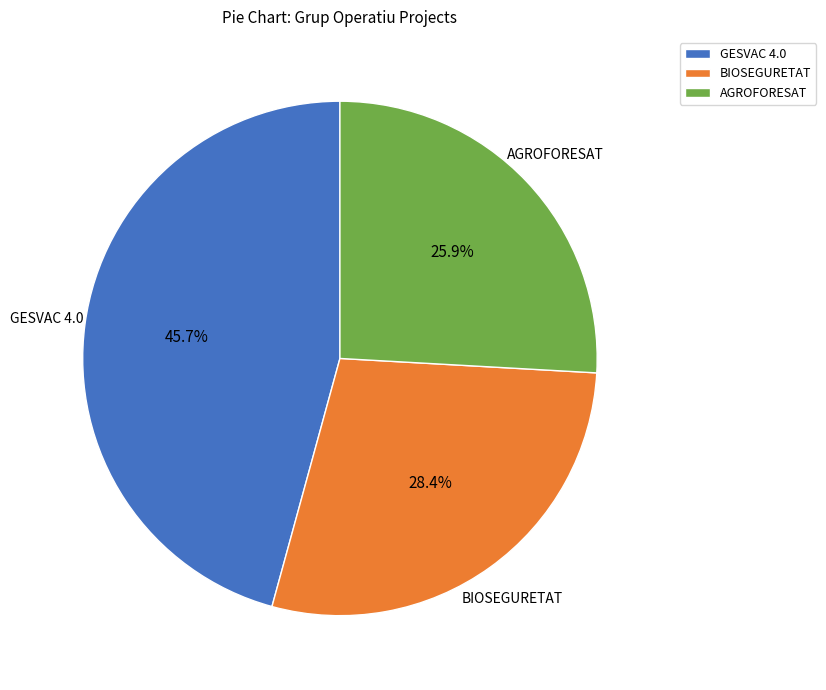

To the nearest percent, what is the difference between the largest and smallest slice percentages?

20%